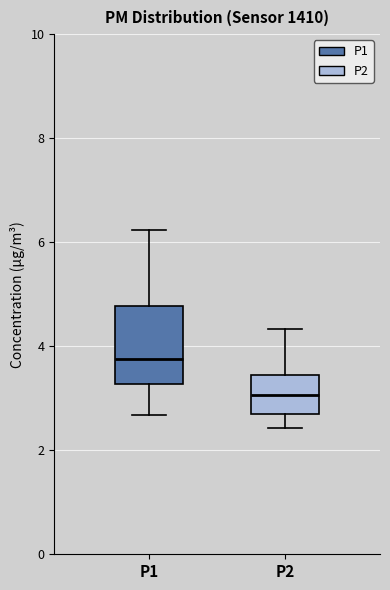

Which box has the lowest median line?

P2